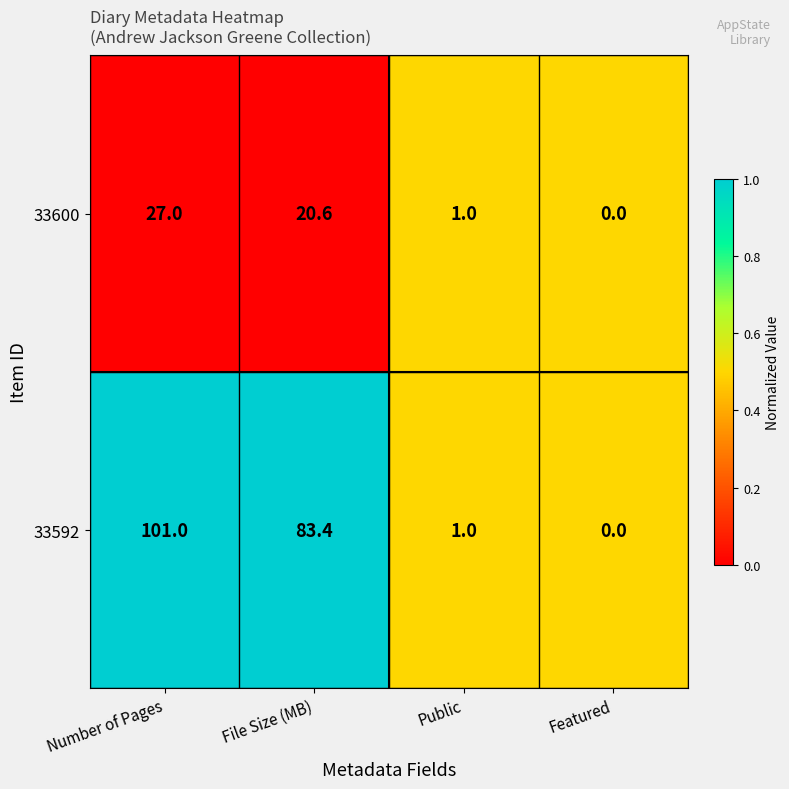

Which series has the largest total across all categories?

33592